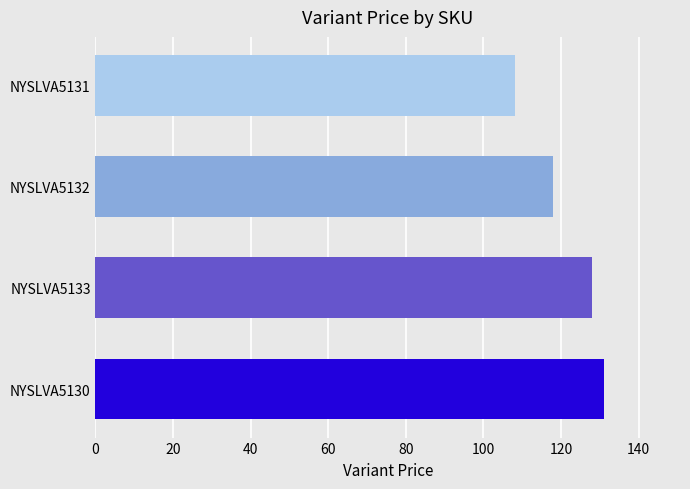

Which has a higher value, NYSLVA5131 or NYSLVA5132?

NYSLVA5132